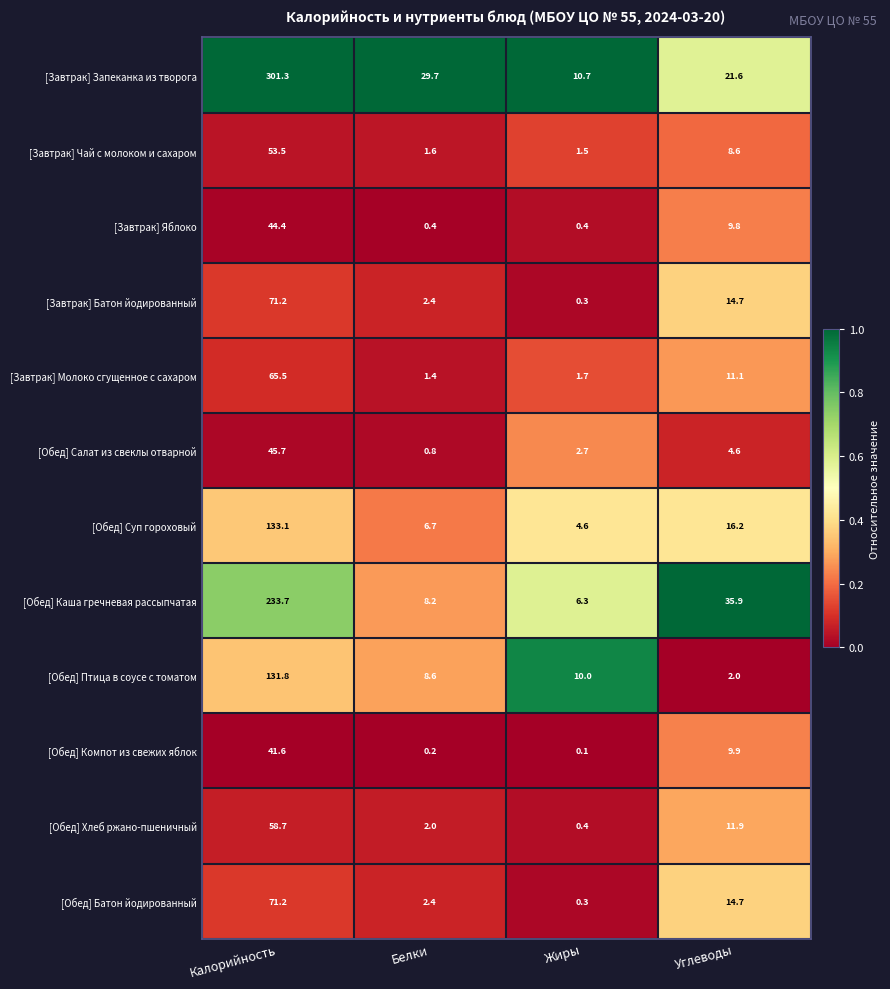

The [Завтрак] Запеканка из творога series shows 3.2 at Жиры. True or false?

False